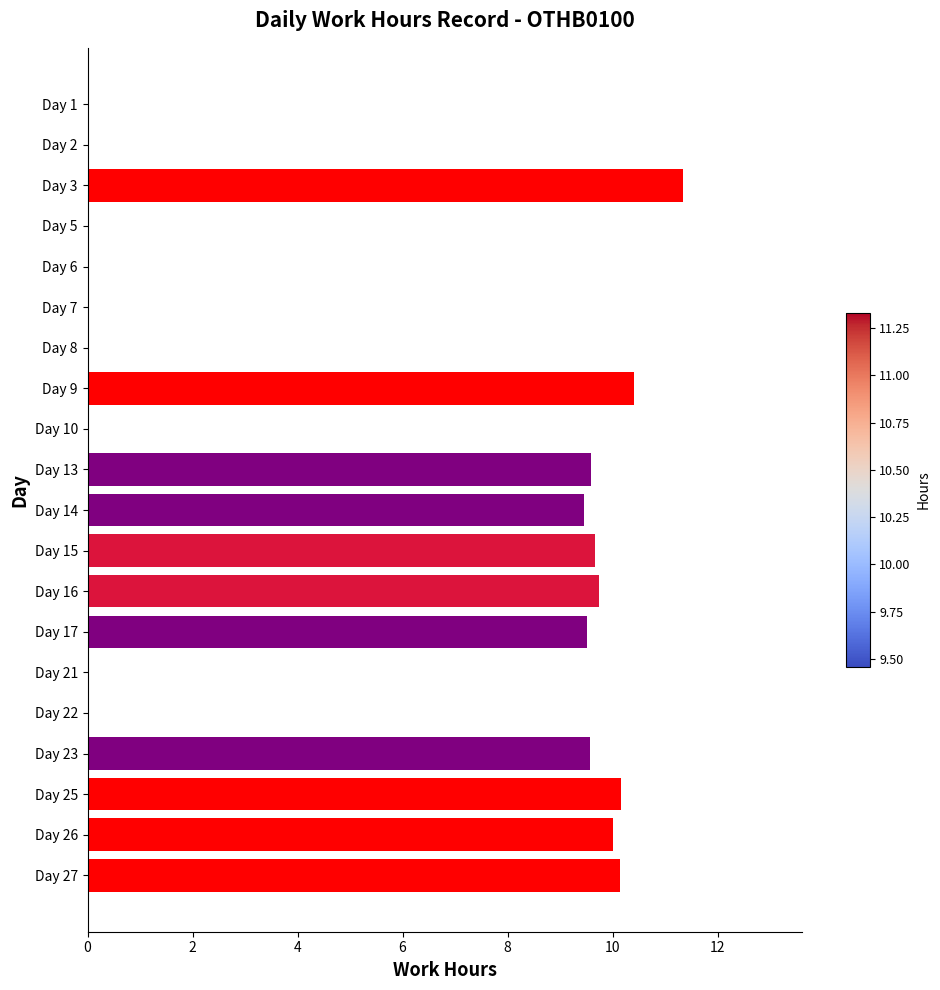

Between Day 14 and Day 1, which is larger?

Day 14